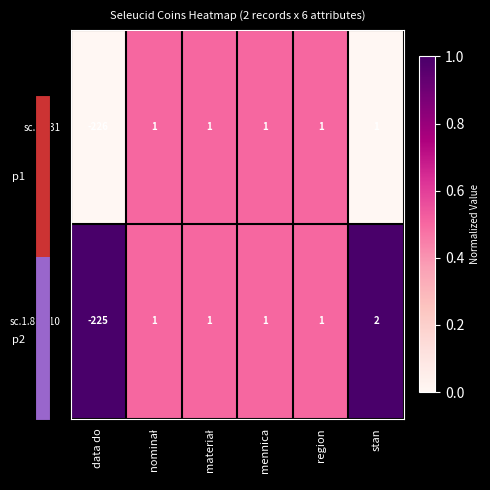

List the series in order of their peak value, lowest first.

sc.1.831, sc.1.831.10